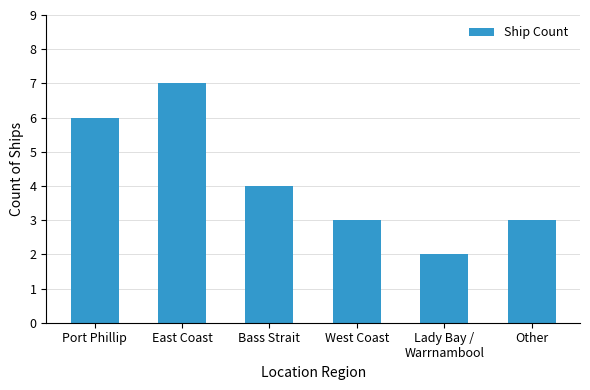

What is the label of the 1st bar from the left?

Port Phillip